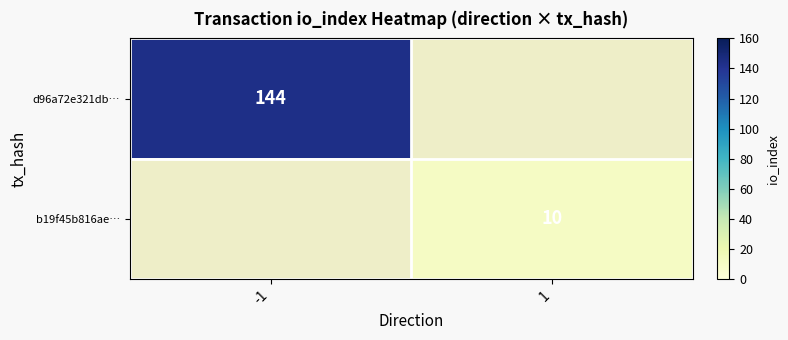

The b19f45b816ae… series shows 17 at 1. True or false?

False